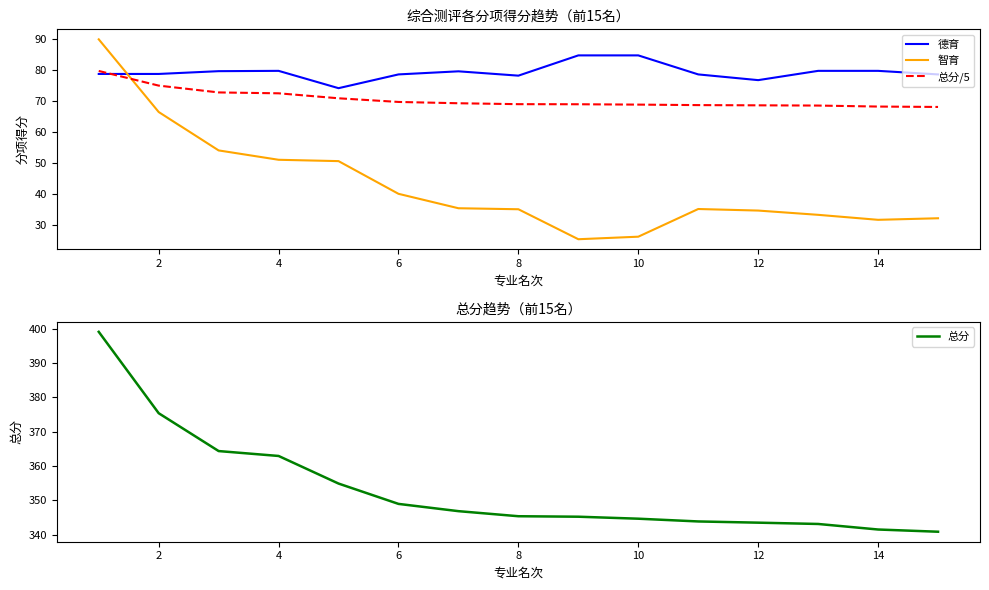

How many lines are shown in the chart?

4